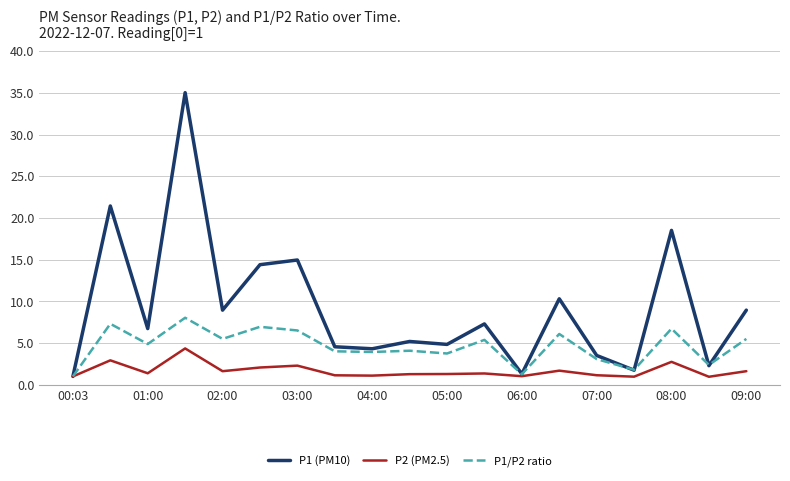

How many lines are shown in the chart?

3